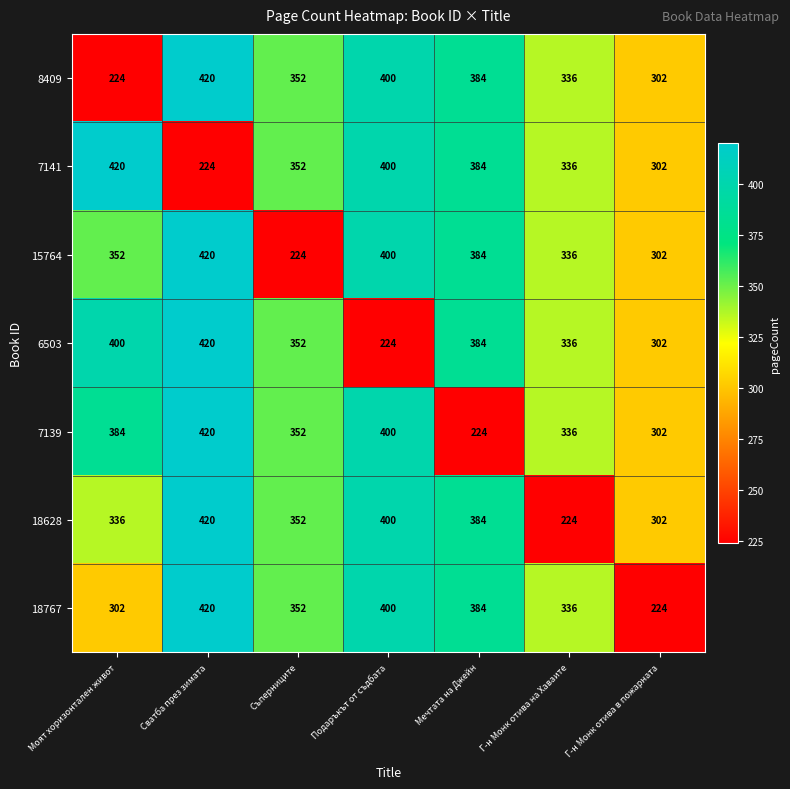

What is the difference between the maximum and second lowest values in the 8409 series?

118